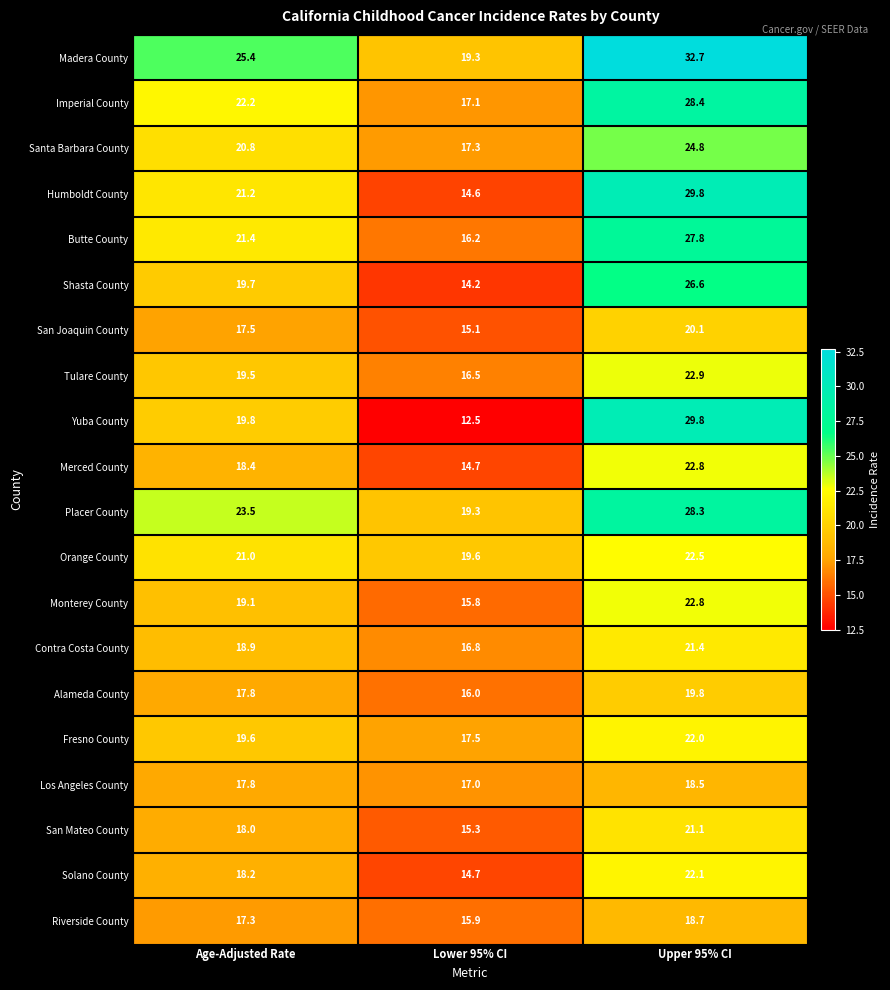

Which series has the largest range (max minus min)?

Yuba County